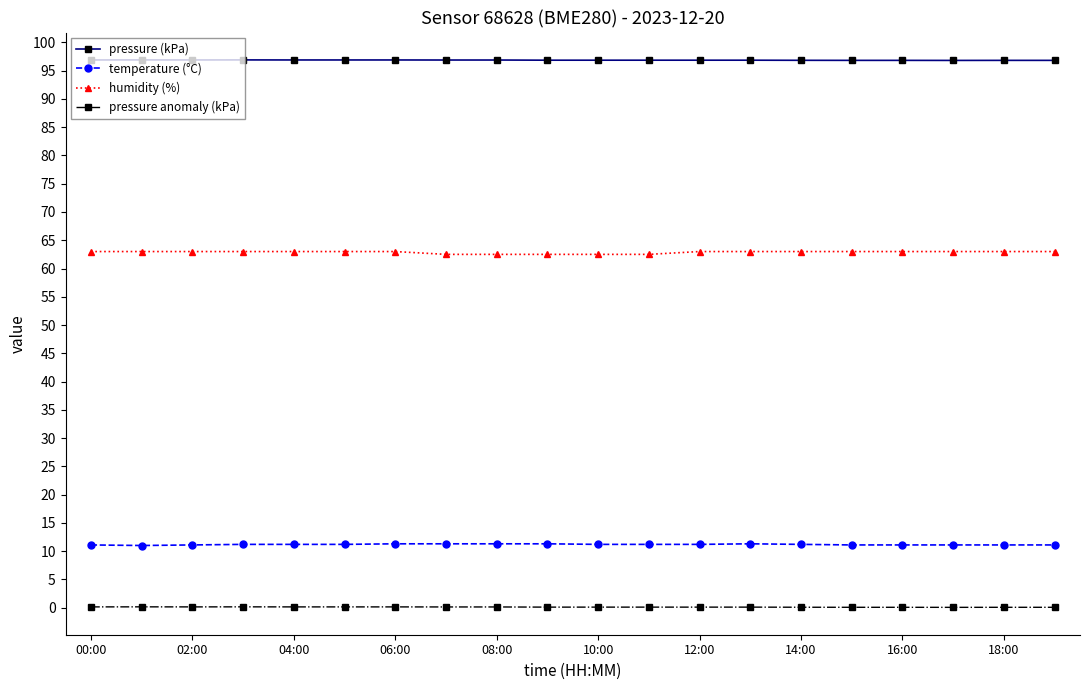

What is the average value of the humidity (%) series?

62.9